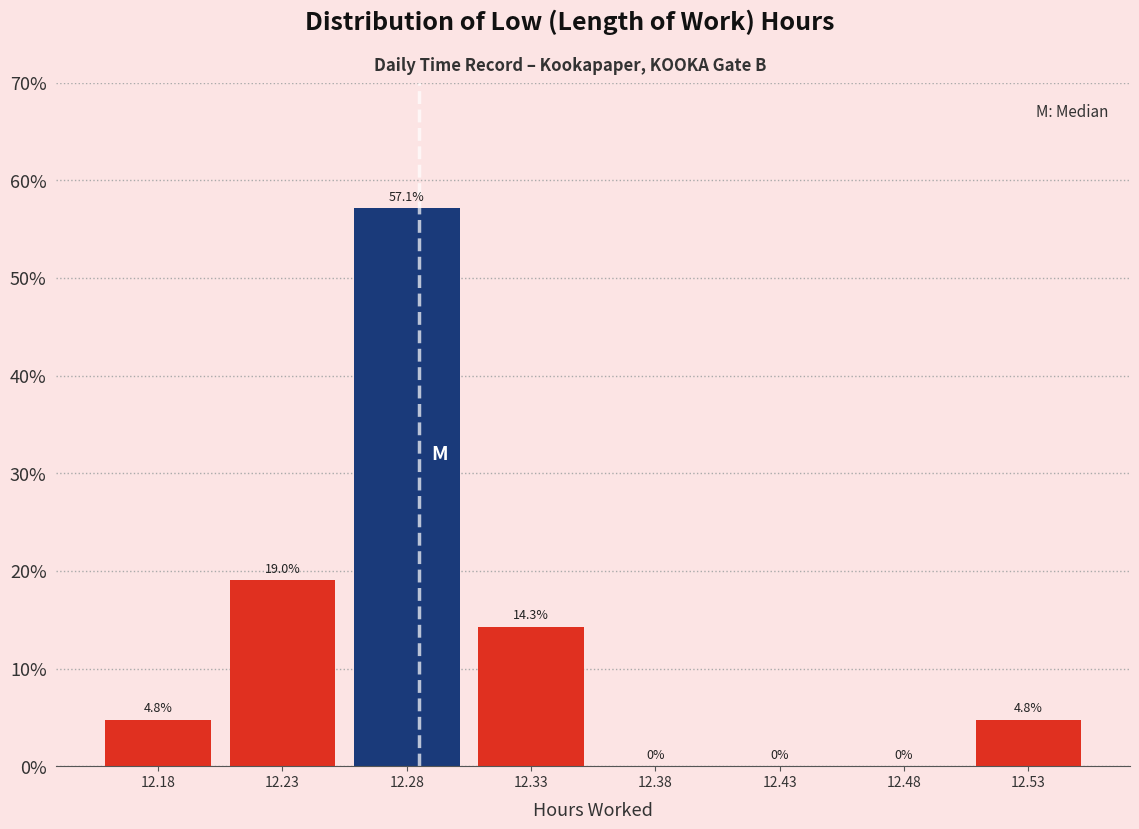

Reading right to left, list all the values displayed in this chart.

12.53=4.8	12.48=0.0	12.43=0.0	12.38=0.0	12.33=14.3	12.28=57.1	12.23=19.0	12.18=4.8